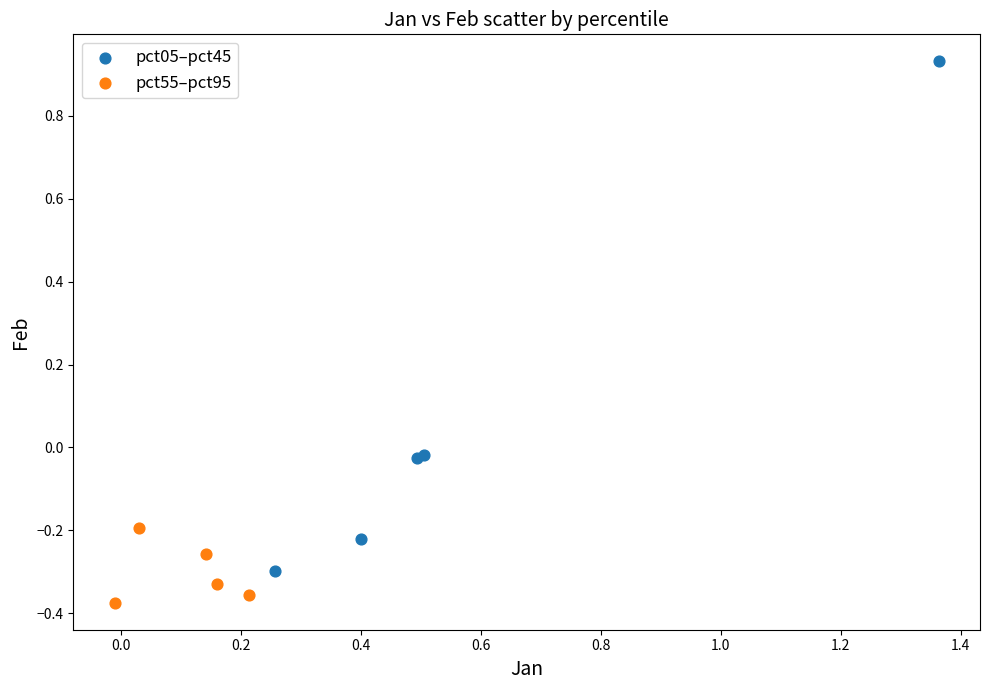

Which series has the largest Y range (max minus min)?

pct05–pct45